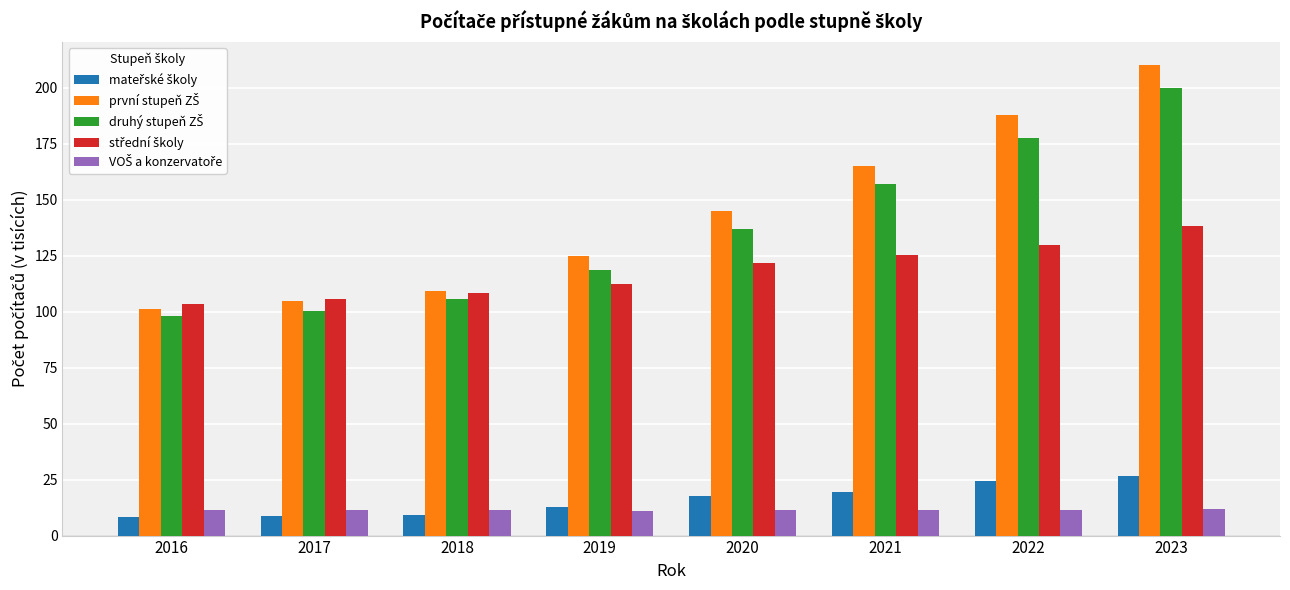

What is the greatest value displayed?

210.0